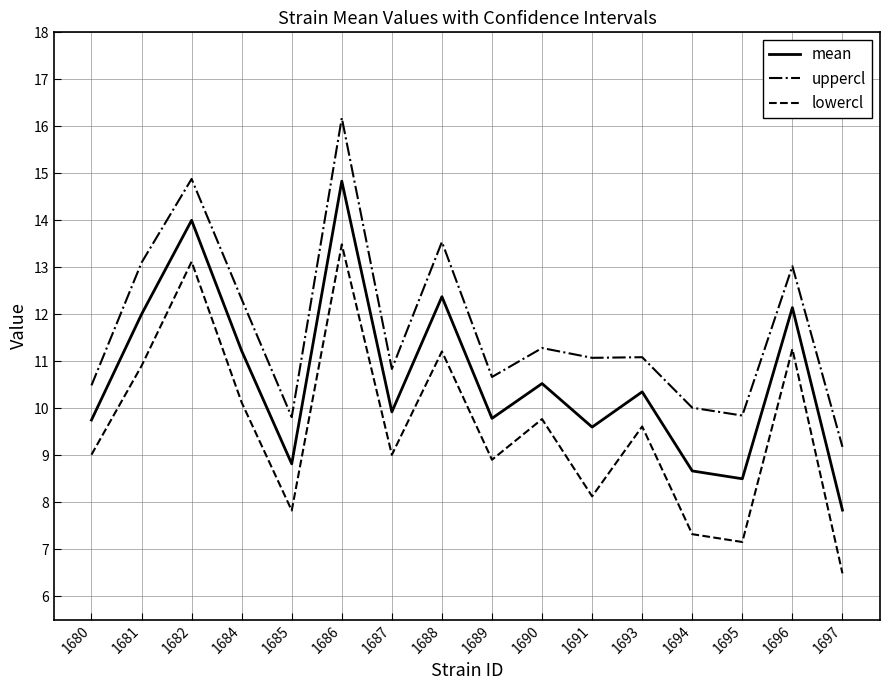

How many lines are shown in the chart?

3